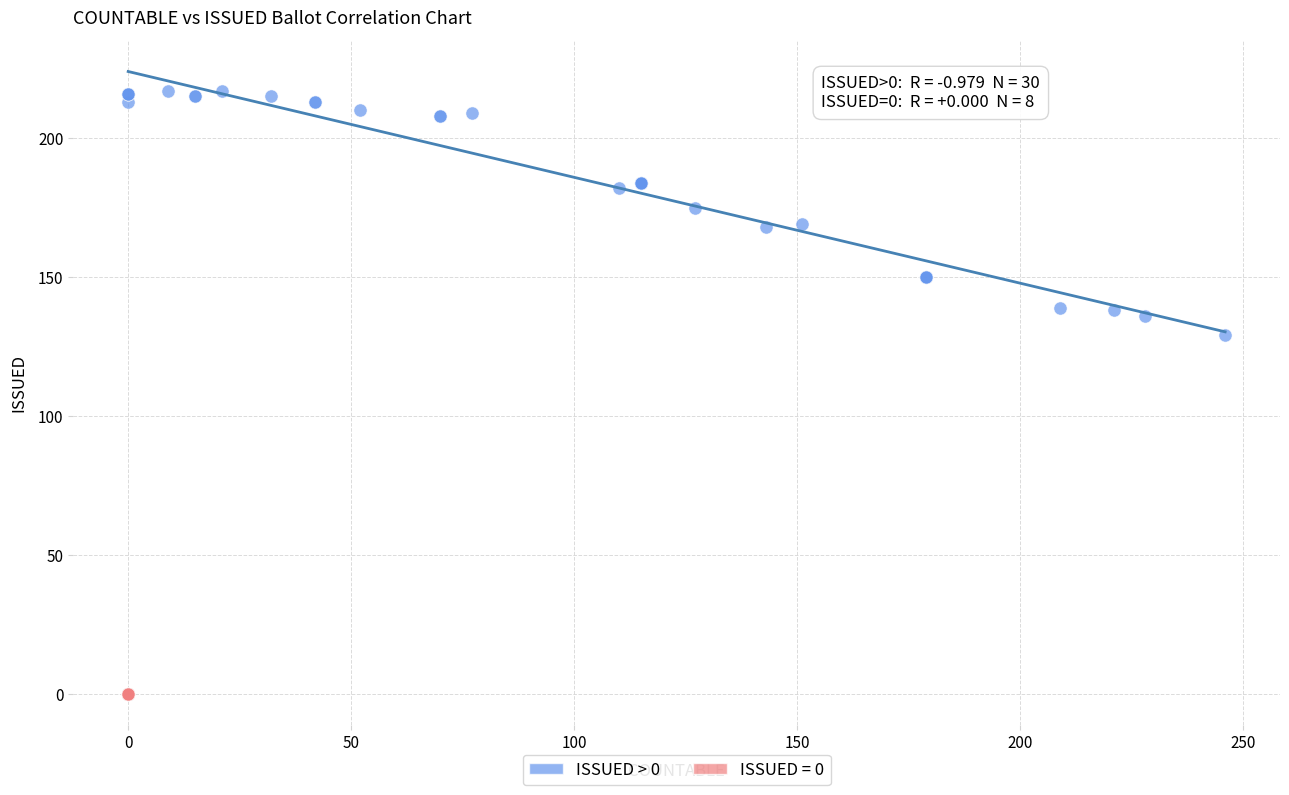

Which series contains the lowest Y value?

ISSUED = 0